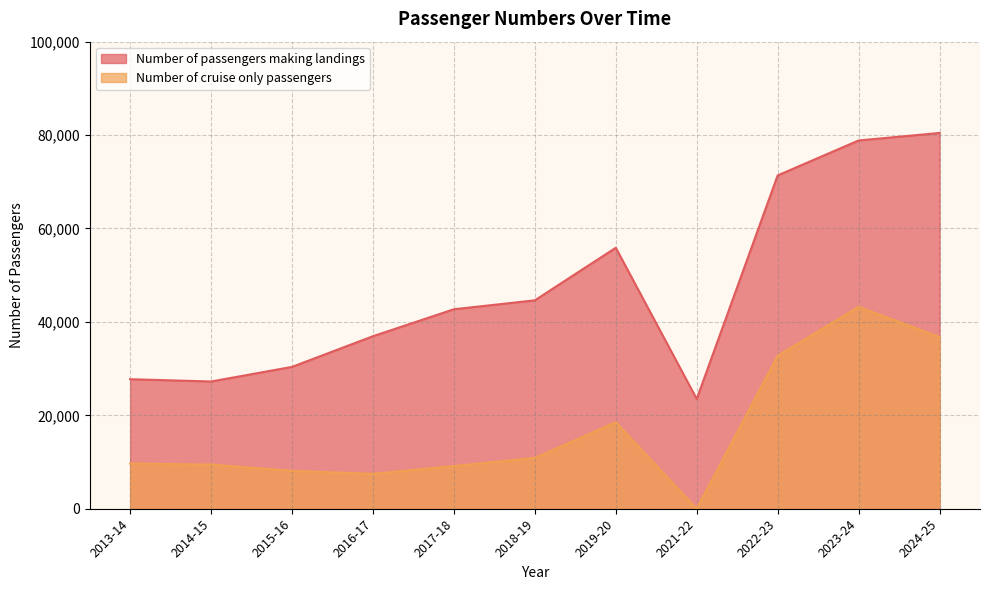

Rank the categories by Number of cruise only passengers value from highest to lowest.

2023-24, 2024-25, 2022-23, 2019-20, 2018-19, 2013-14, 2014-15, 2017-18, 2015-16, 2016-17, 2021-22